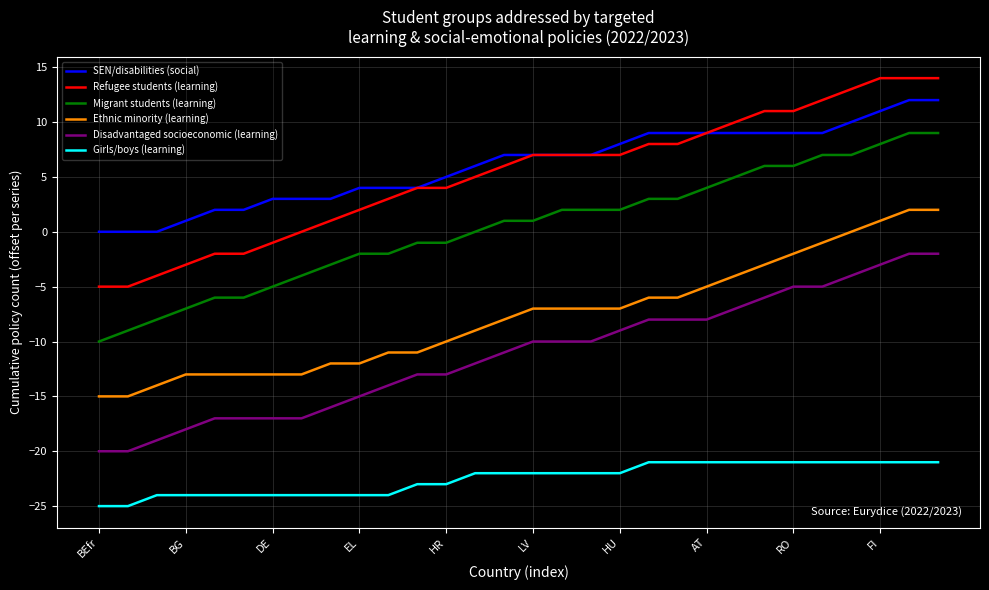

True or false: Migrant students (learning) and Girls/boys (learning) intersect in this chart.

False